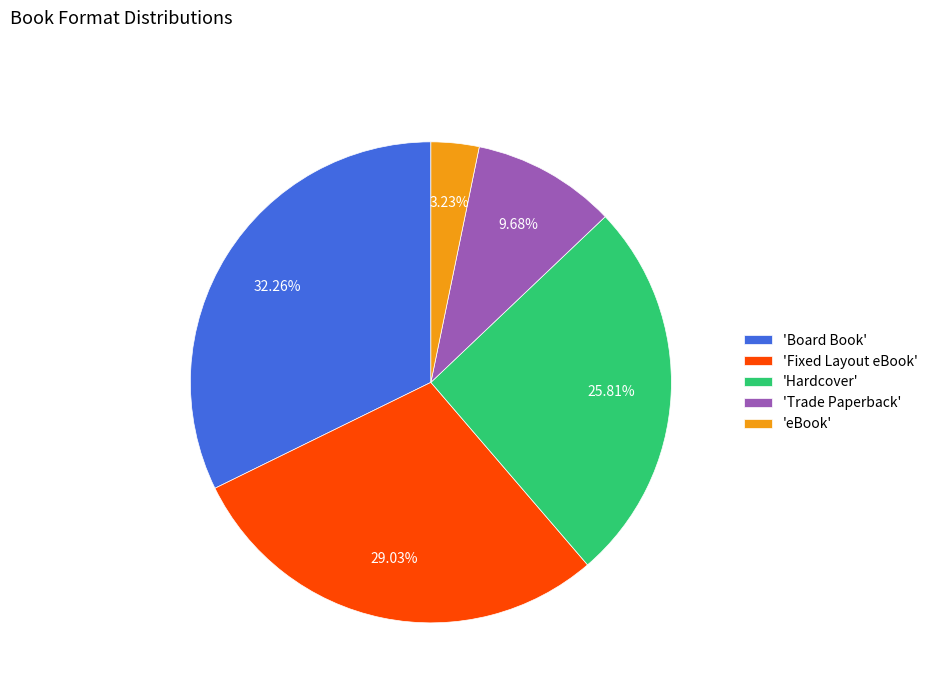

Is the sum of 'Board Book' and 'eBook' greater than half?

No